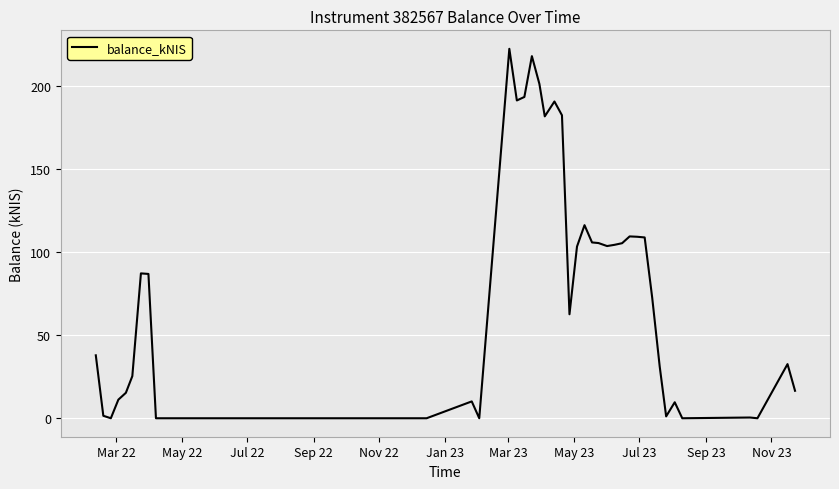

Count the number of values greater than 86.

20